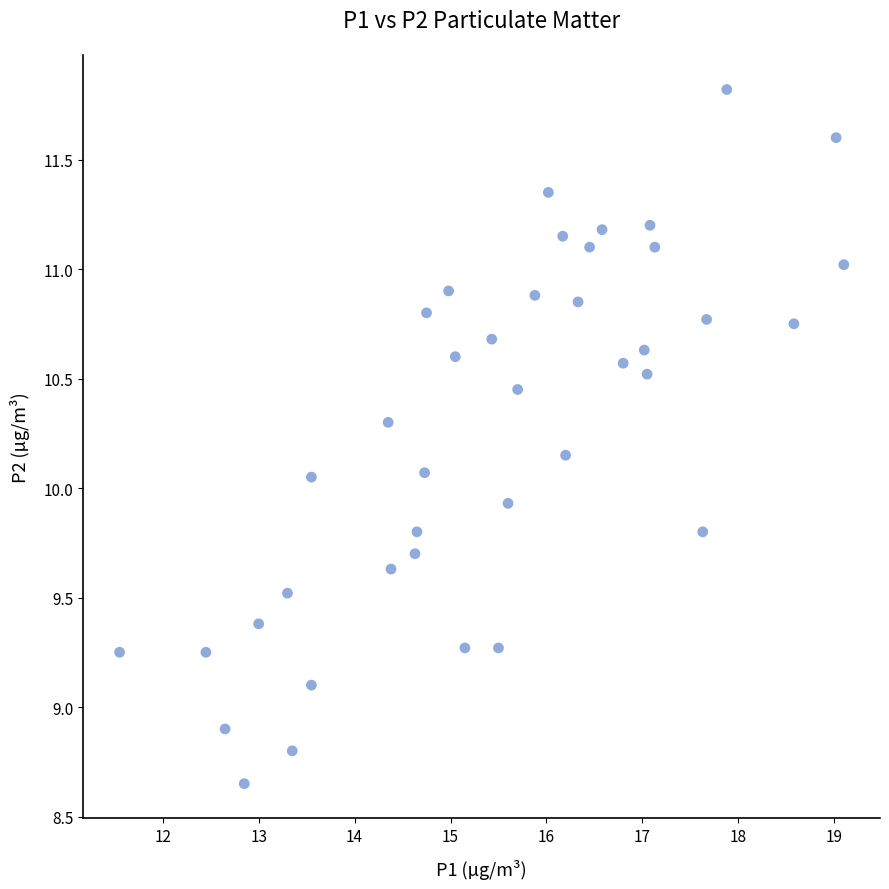

What is the range of Y values (max minus min)?

3.2